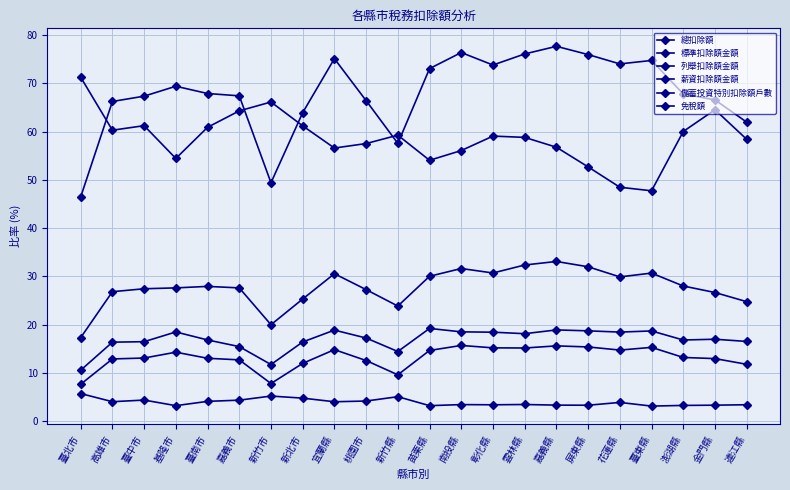

What is the difference between the highest and lowest values at 新竹市?

61.0